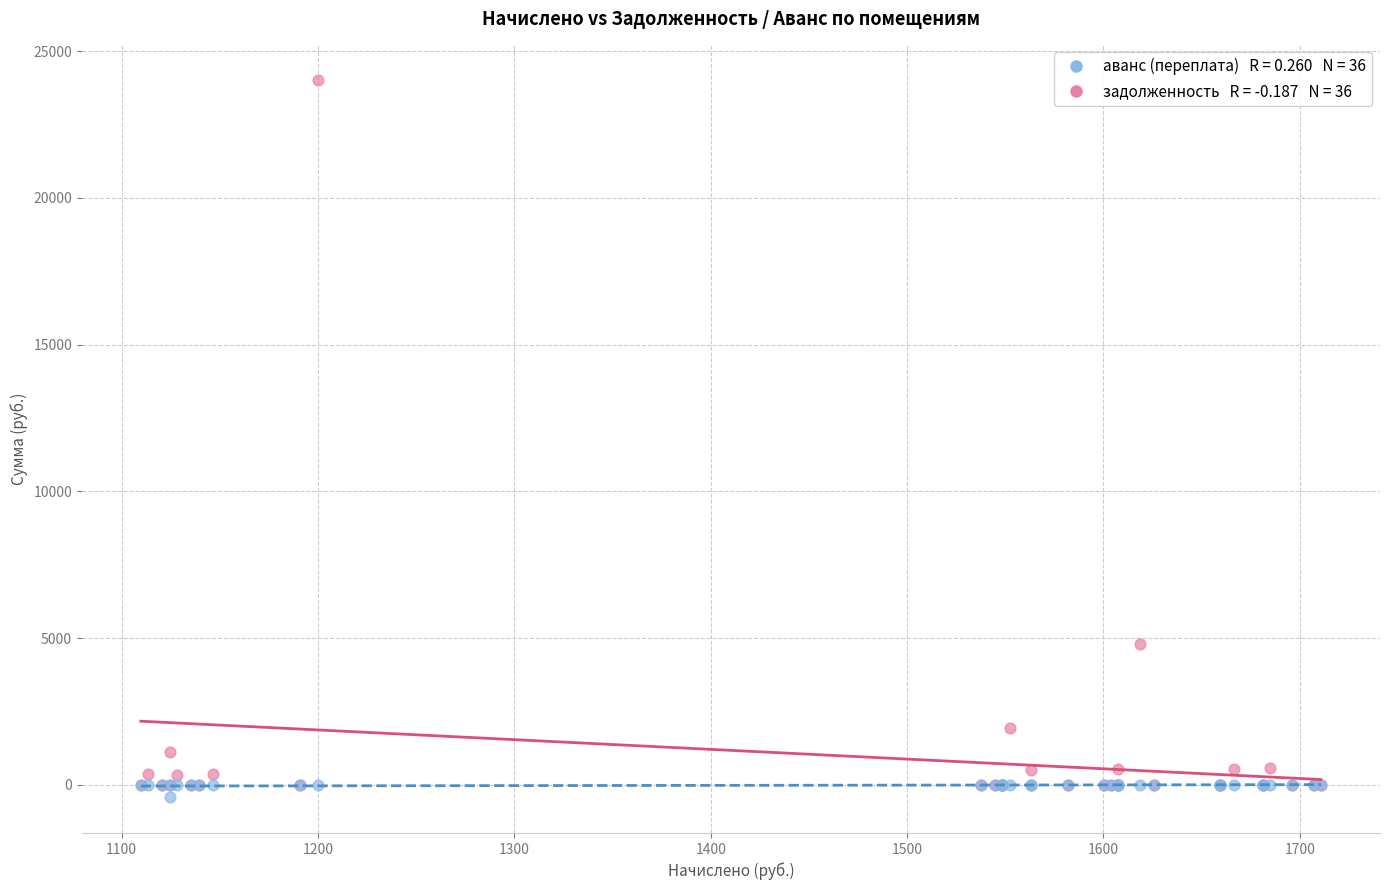

Across all series, what Y value is closest to 11792?

4798.4